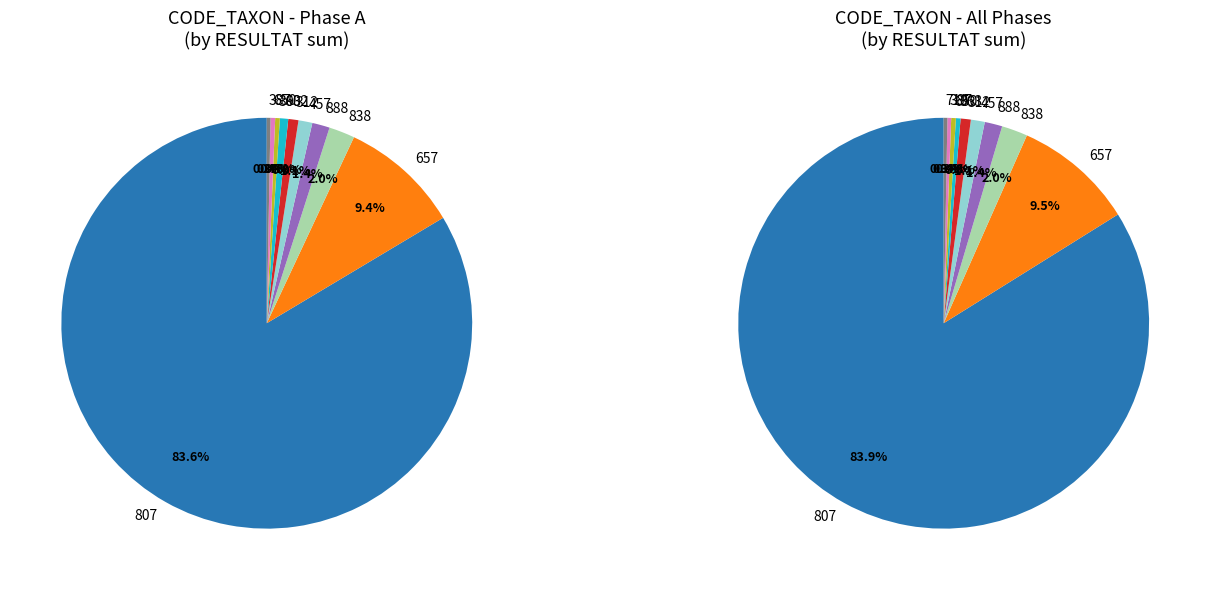

What percentage is NOT represented by 387?

99.7%